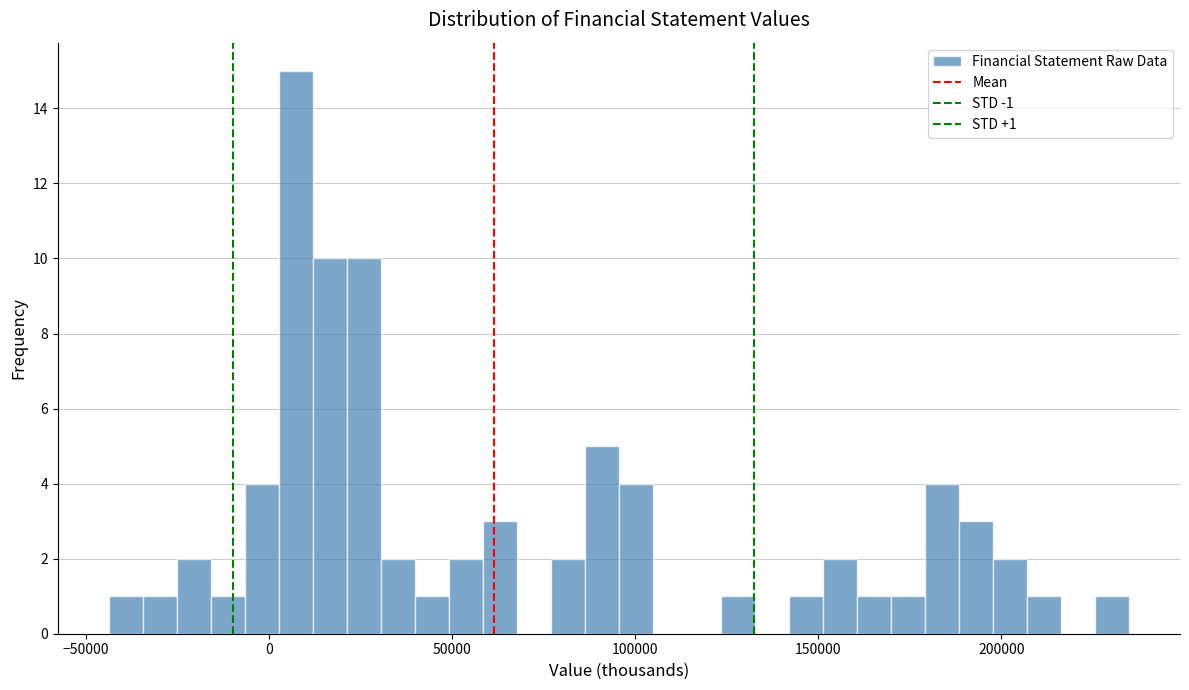

Read against the x-axis, roughly where is the centre of the tallest bar?

5000